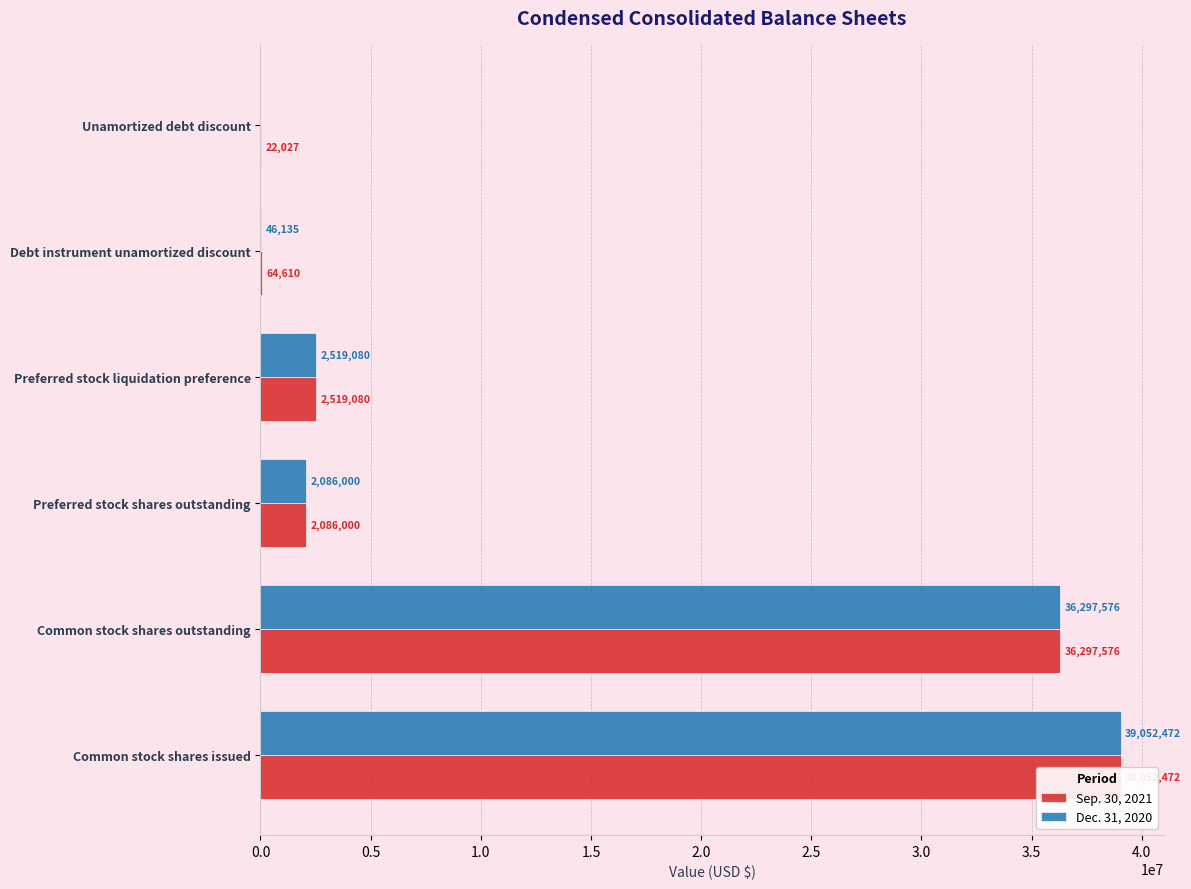

Is the value of Sep. 30, 2021 at Common stock shares issued greater than the value of Dec. 31, 2020 at Unamortized debt discount?

Yes